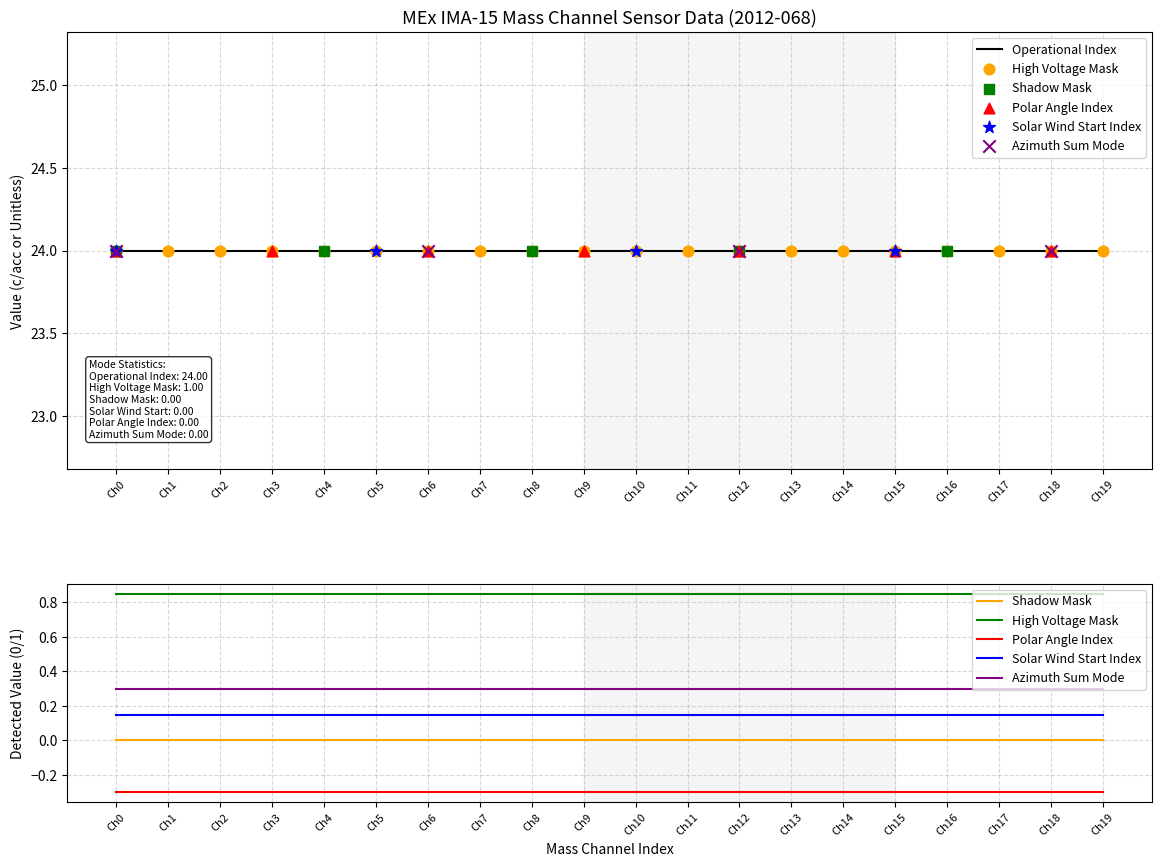

At how many categories does at least one series exceed 5?

20